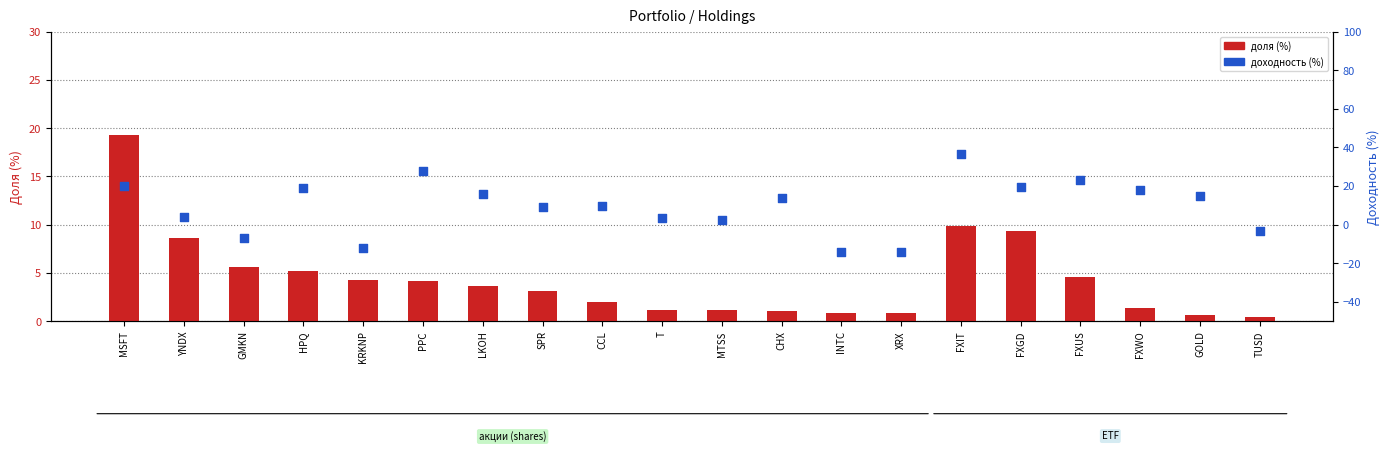

Which series contains the lowest Y value?

доходность (%)